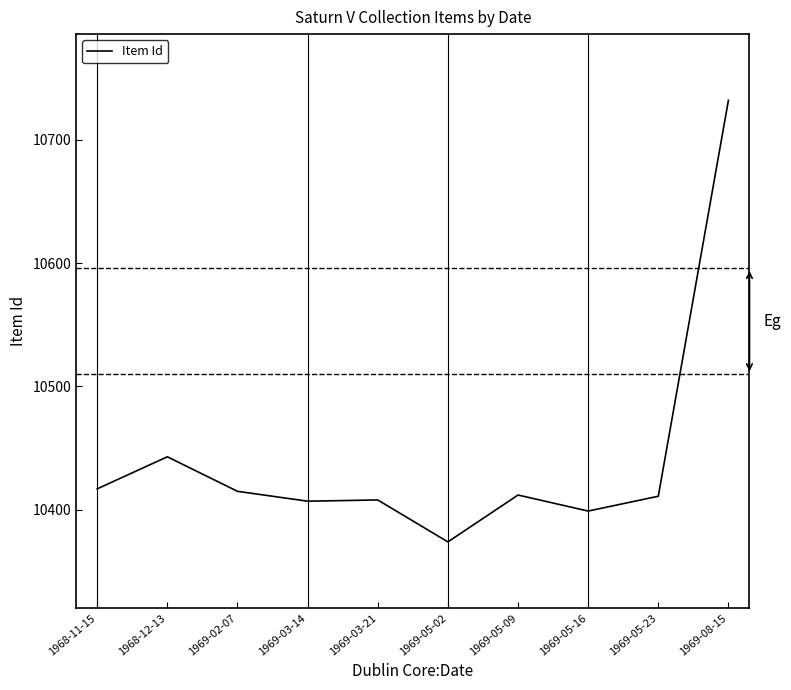

What is the approximate value at 1968-11-15?

10417